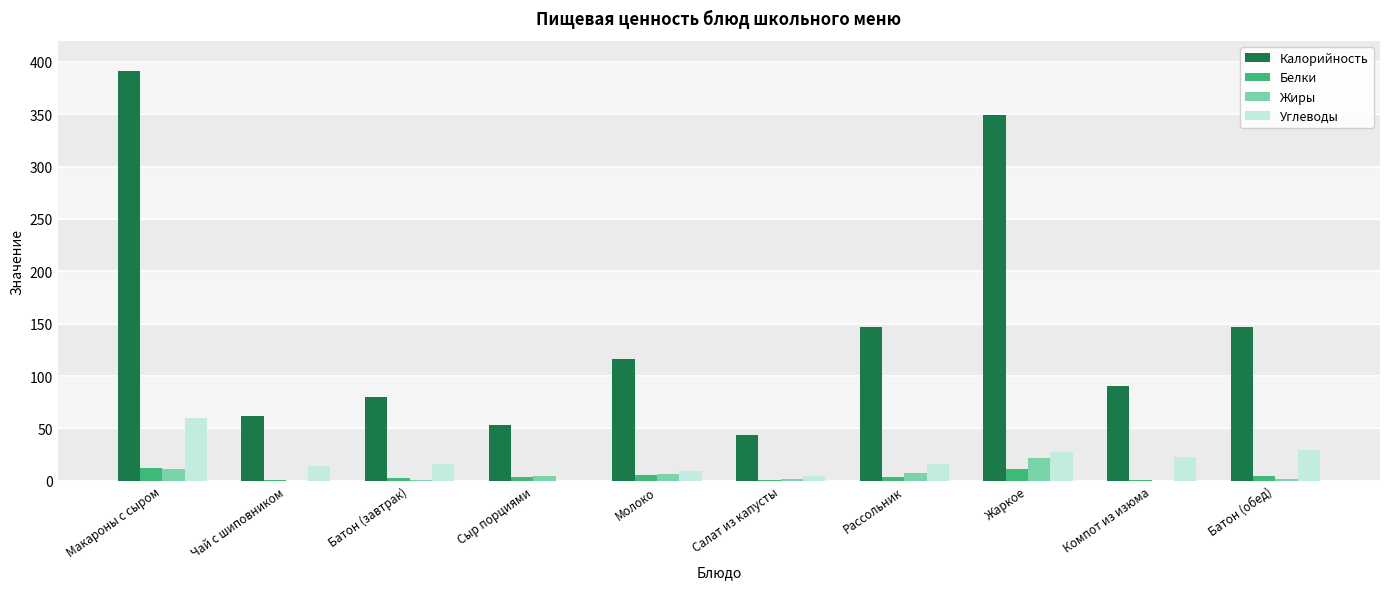

What are all the series names shown in the legend?

Калорийность, Белки, Жиры, Углеводы